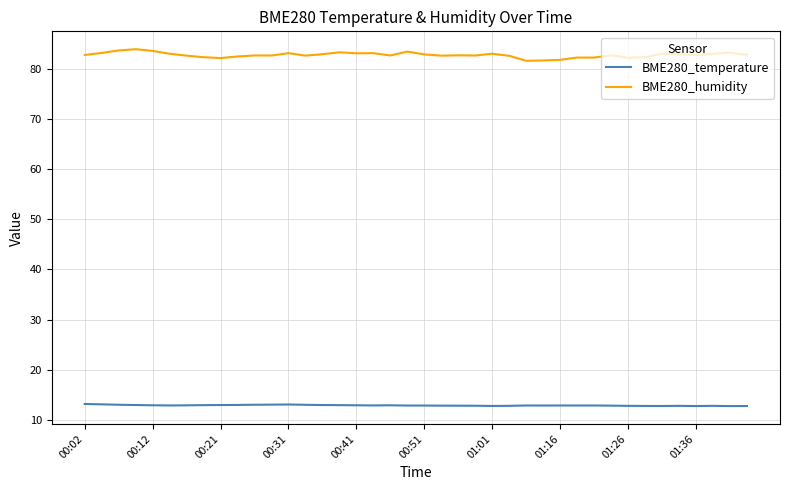

True or false: BME280_humidity and BME280_temperature cross at least once.

False